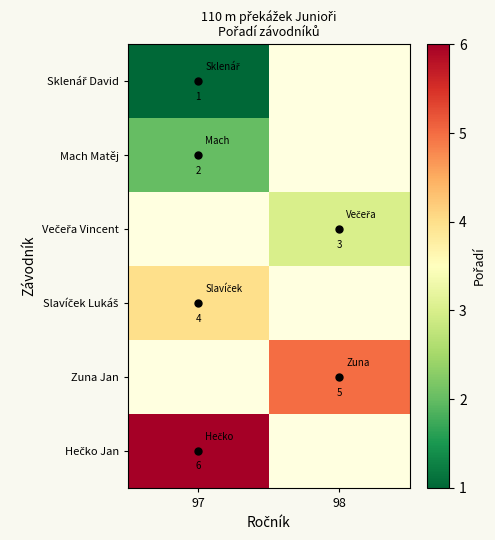

List the labels in order of Hečko Jan value, largest first.

97, 98